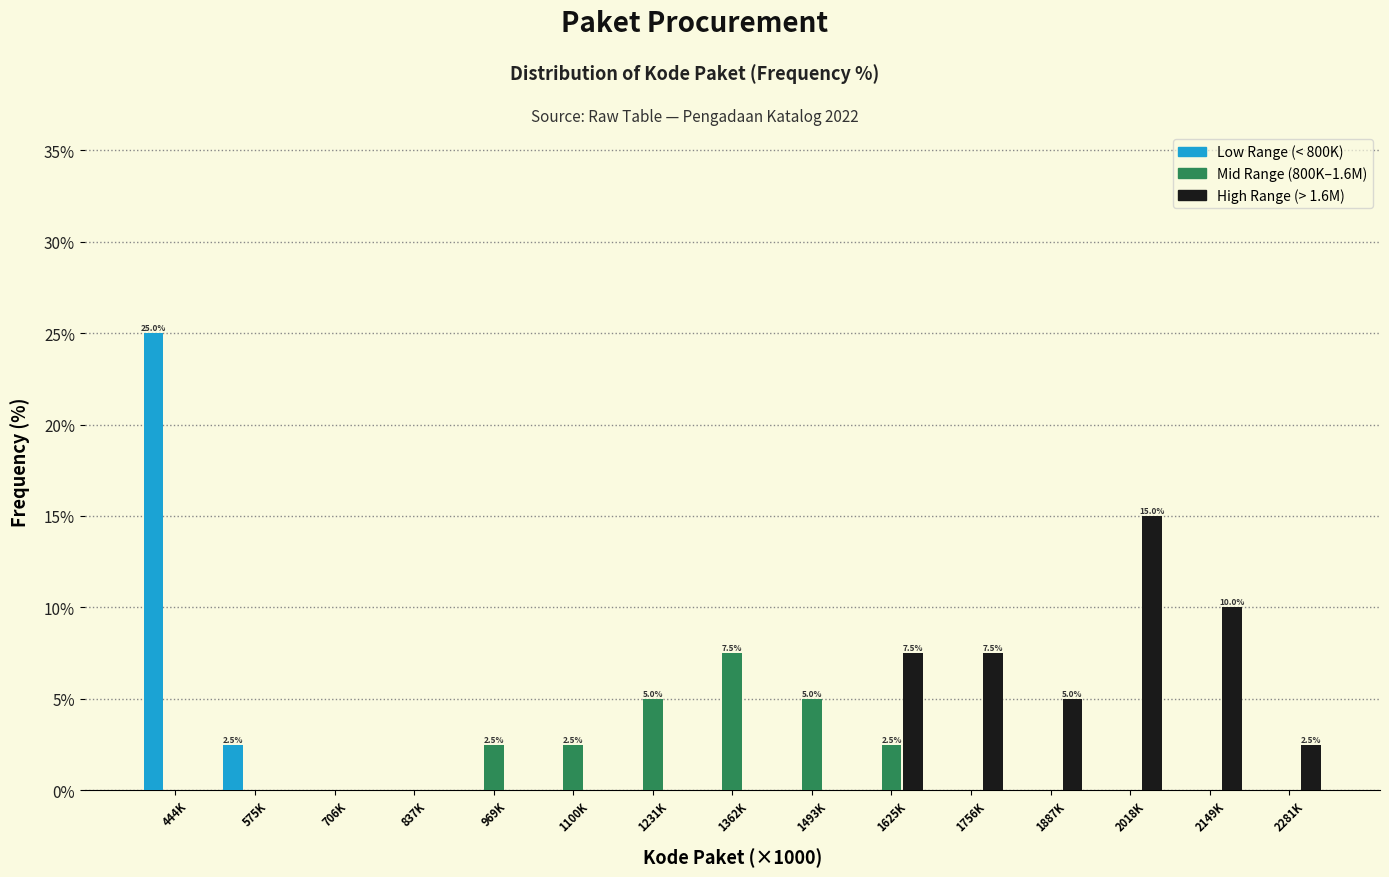

What is the maximum value shown in the chart?

25.0